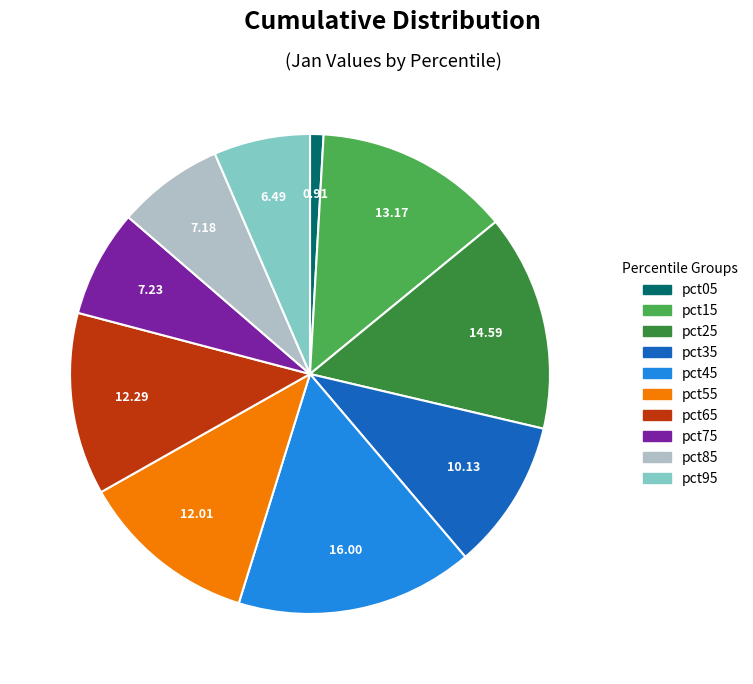

Which category has the biggest portion of the pie?

pct45